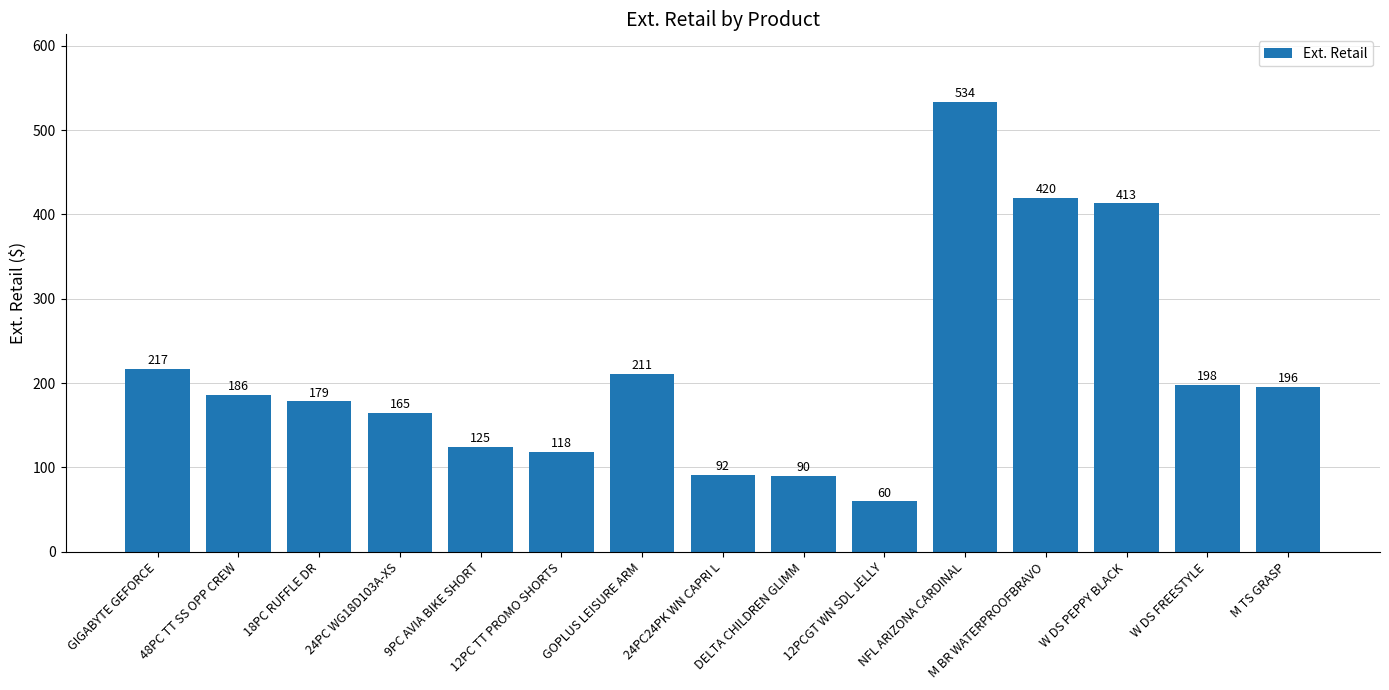

What value does the data have at 18PC RUFFLE DR?

178.6